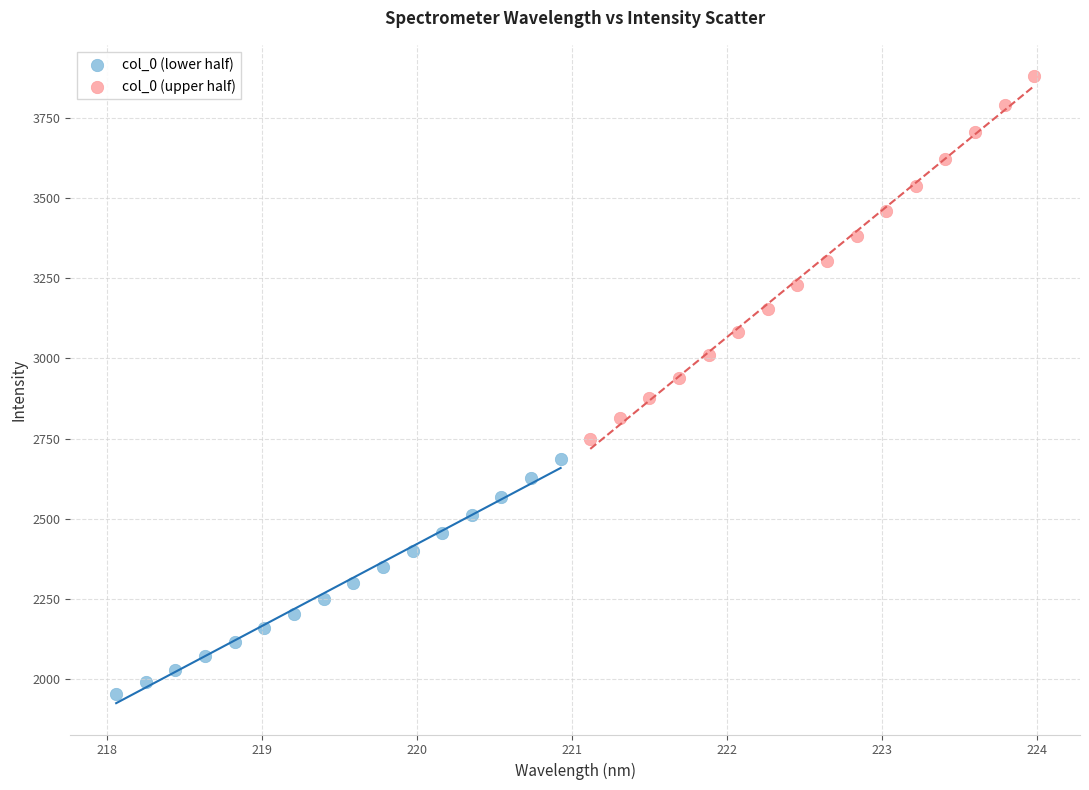

Which series has the widest spread of Y values?

col_0 (upper half)